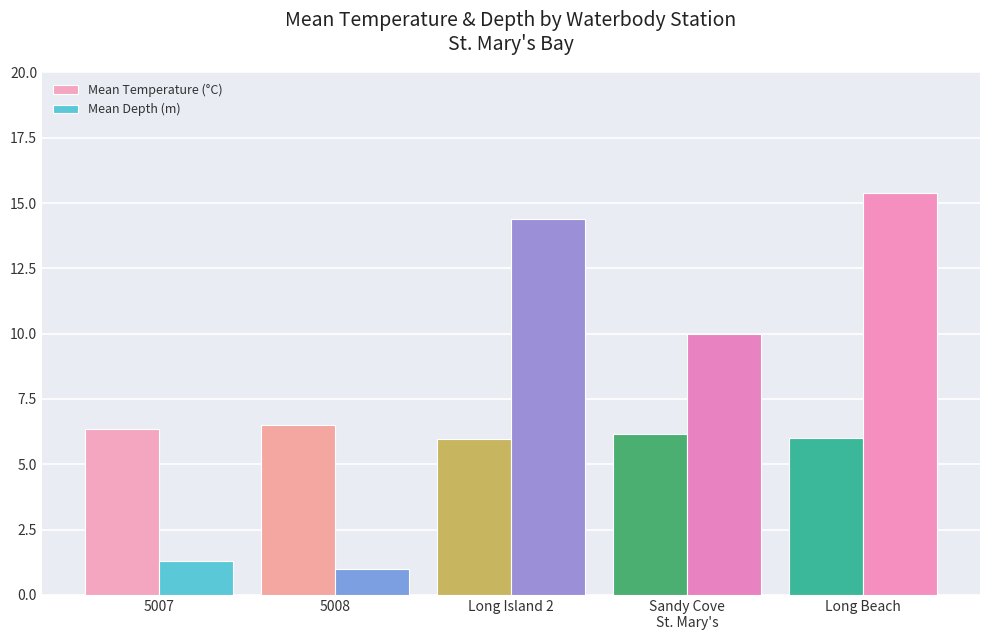

At which label does Mean Temperature (°C) first exceed 6?

5007